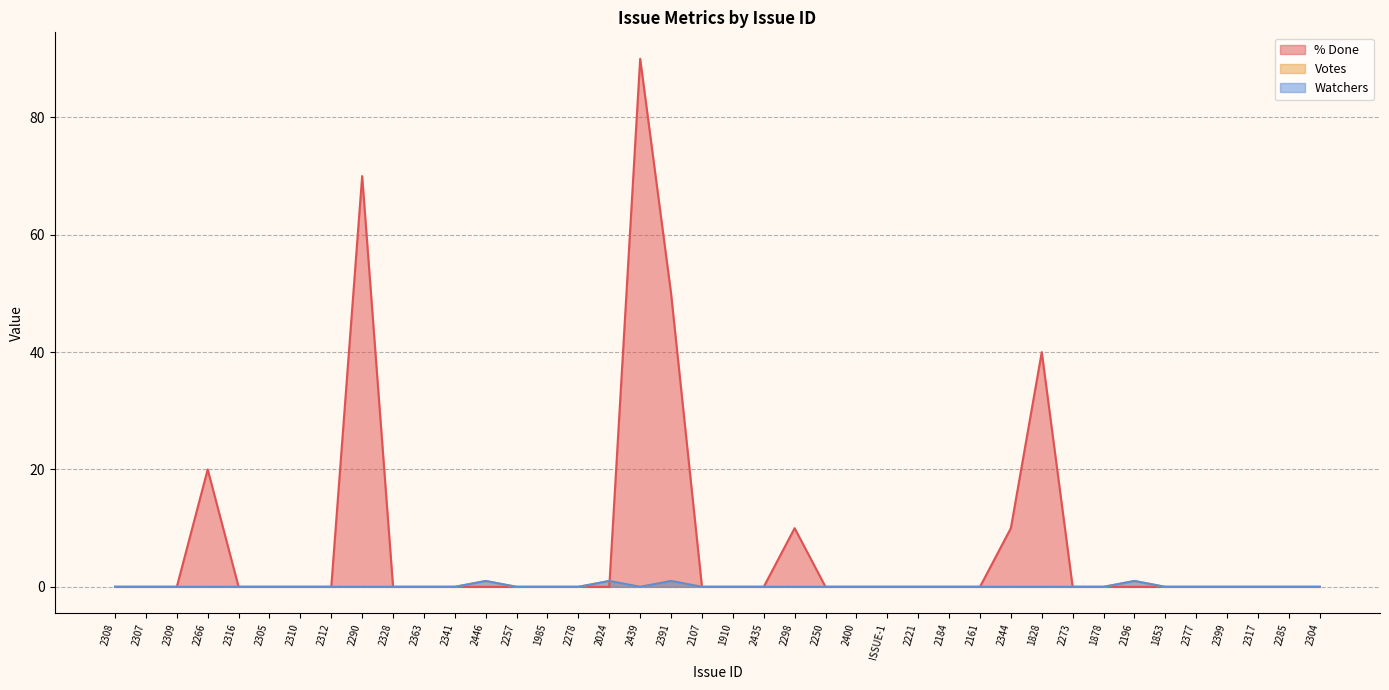

Reading left to right, transcribe all the data shown in this chart.

% Done: 2308=0	2307=0	2309=0	2266=20	2316=0	2305=0	2310=0	2312=0	2290=70	2328=0	2363=0	2341=0	2446=0	2257=0	1985=0	2278=0	2024=0	2439=90	2391=50	2107=0	1910=0	2435=0	2298=10	2250=0	2400=0	ISSUE-1=0	2221=0	2184=0	2161=0	2344=10	1828=40	2273=0	1878=0	2196=0	1853=0	2377=0	2399=0	2317=0	2285=0	2304=0
Votes: 2308=0	2307=0	2309=0	2266=0	2316=0	2305=0	2310=0	2312=0	2290=0	2328=0	2363=0	2341=0	2446=1	2257=0	1985=0	2278=0	2024=1	2439=0	2391=1	2107=0	1910=0	2435=0	2298=0	2250=0	2400=0	ISSUE-1=0	2221=0	2184=0	2161=0	2344=0	1828=0	2273=0	1878=0	2196=1	1853=0	2377=0	2399=0	2317=0	2285=0	2304=0
Watchers: 2308=0	2307=0	2309=0	2266=0	2316=0	2305=0	2310=0	2312=0	2290=0	2328=0	2363=0	2341=0	2446=1	2257=0	1985=0	2278=0	2024=1	2439=0	2391=1	2107=0	1910=0	2435=0	2298=0	2250=0	2400=0	ISSUE-1=0	2221=0	2184=0	2161=0	2344=0	1828=0	2273=0	1878=0	2196=1	1853=0	2377=0	2399=0	2317=0	2285=0	2304=0